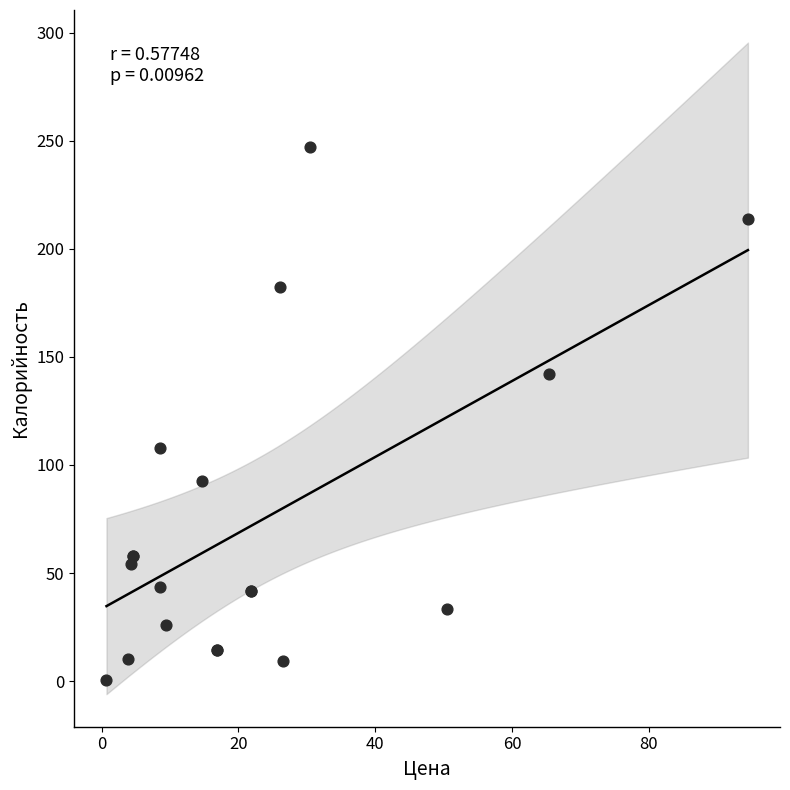

What Y value in the scatter plot is closest to 123?

108.0